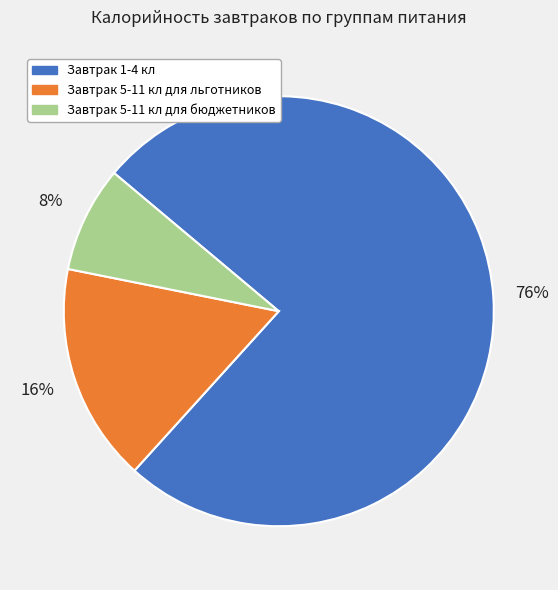

Is the sum of Завтрак 5-11 кл для льготников and Завтрак 5-11 кл для бюджетников greater than half?

No